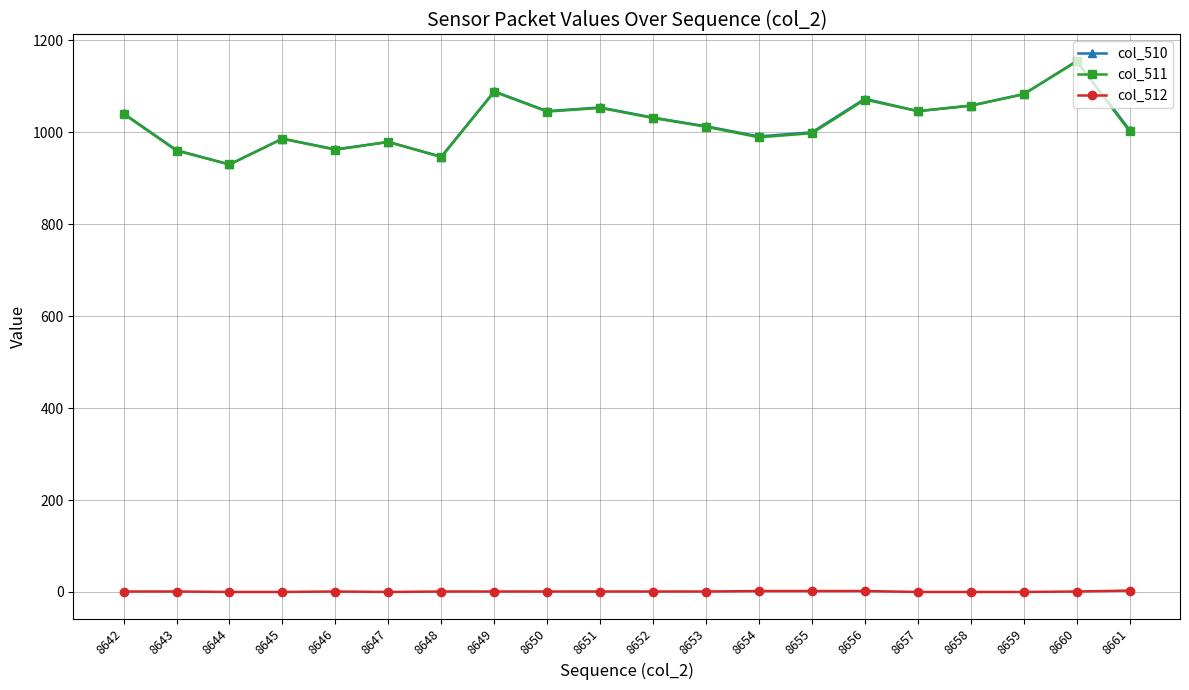

The value of col_511 at 8650 is 1573. True or false?

False